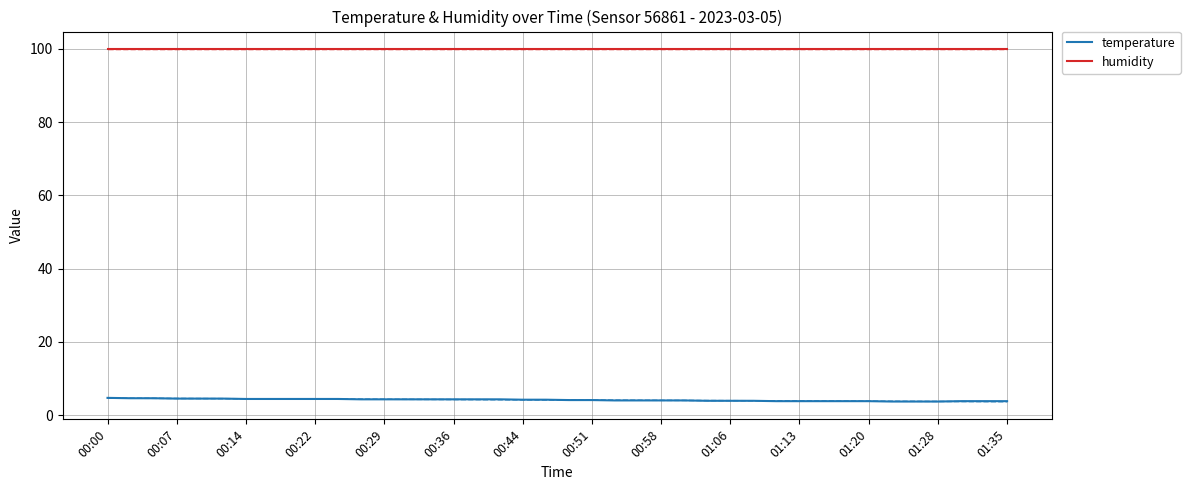

How many distinct data groups are displayed?

2